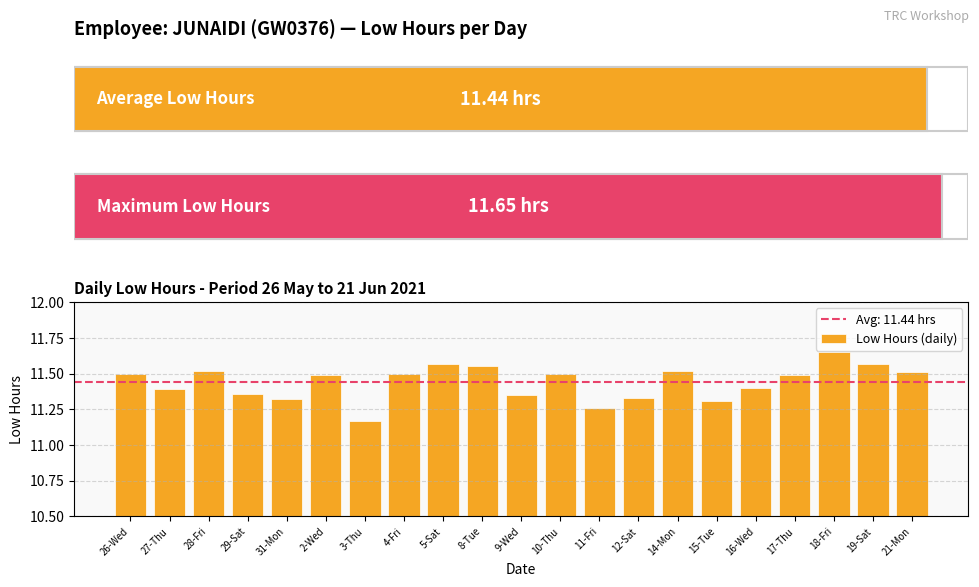

How many bars are there in total?

21